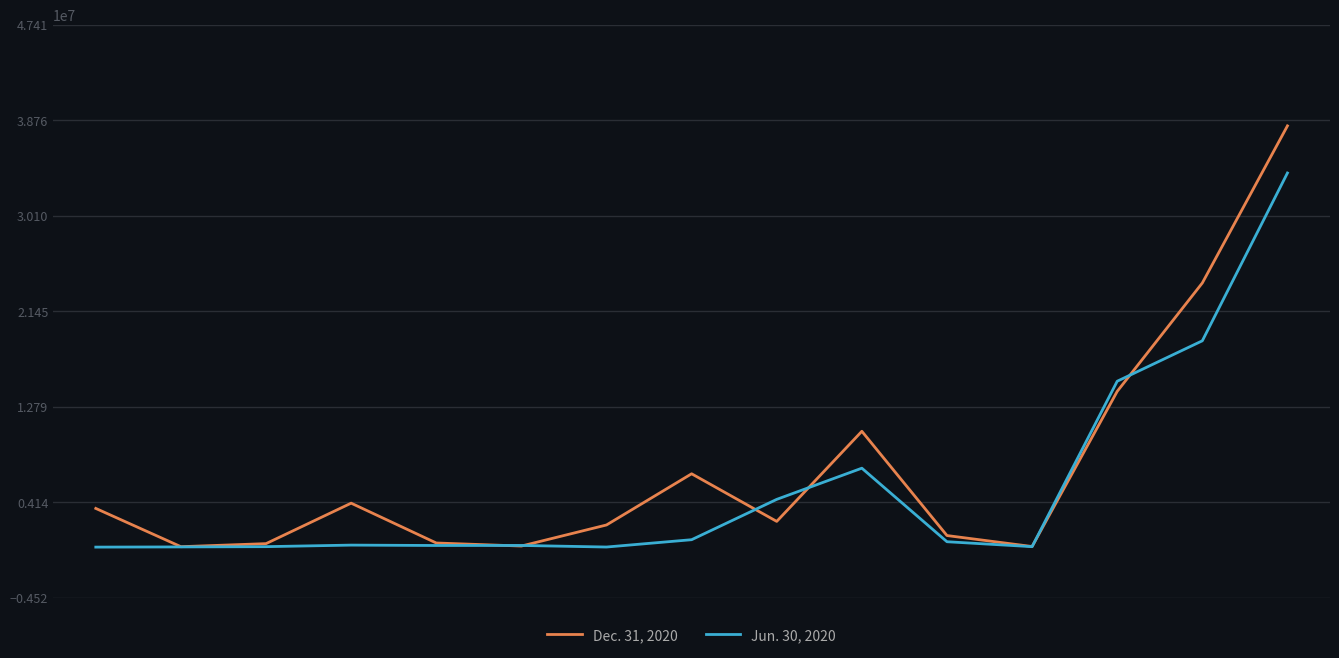

List the series in order of their peak value, lowest first.

Jun. 30, 2020, Dec. 31, 2020